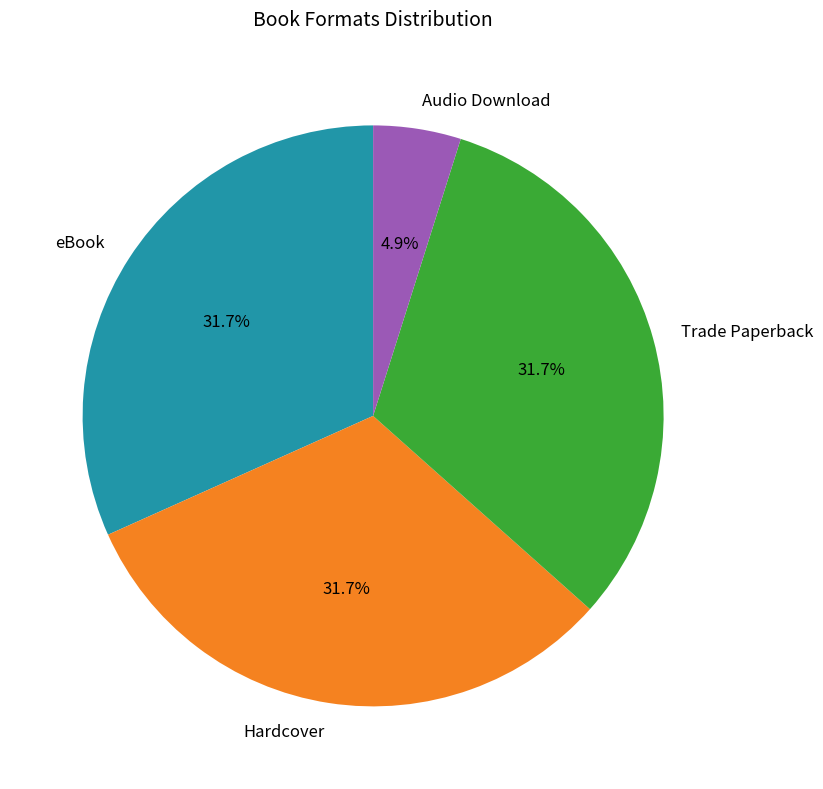

Which category has the smallest portion of the pie?

Audio Download